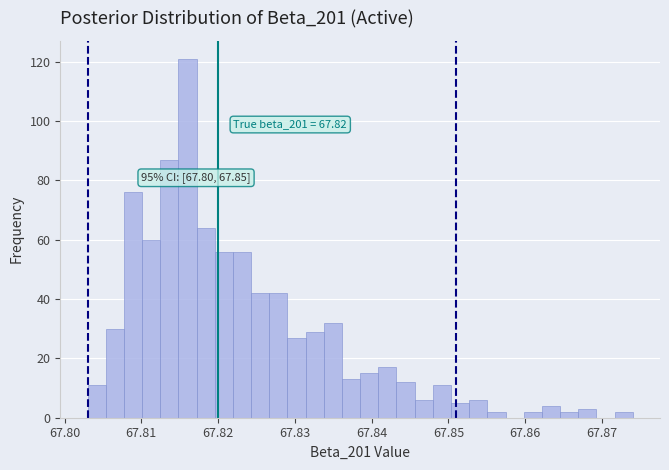

Read against the x-axis, roughly where is the centre of the tallest bar?

67.816